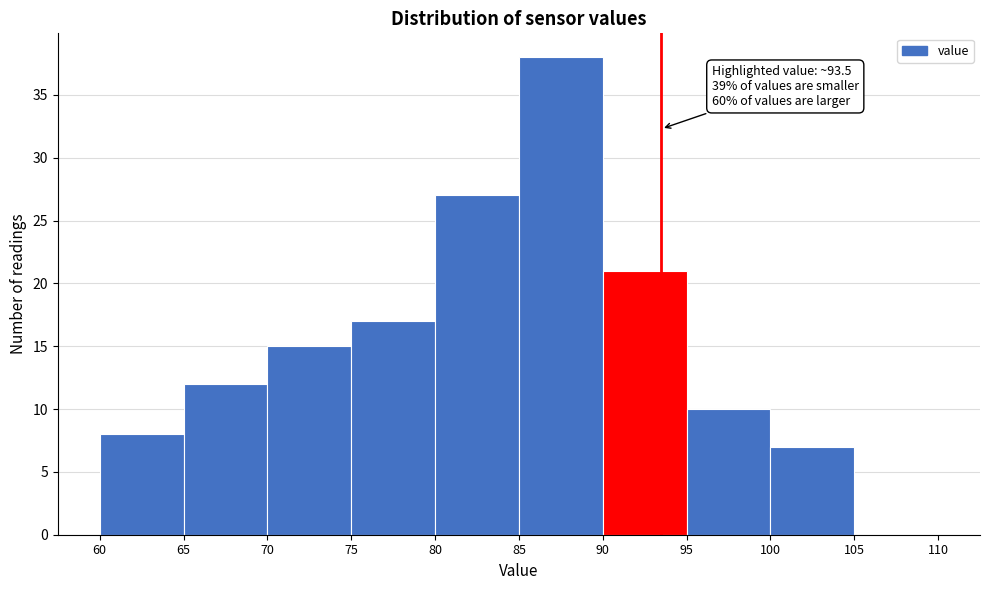

Which range on the x-axis has the tallest bar?

85 to 90